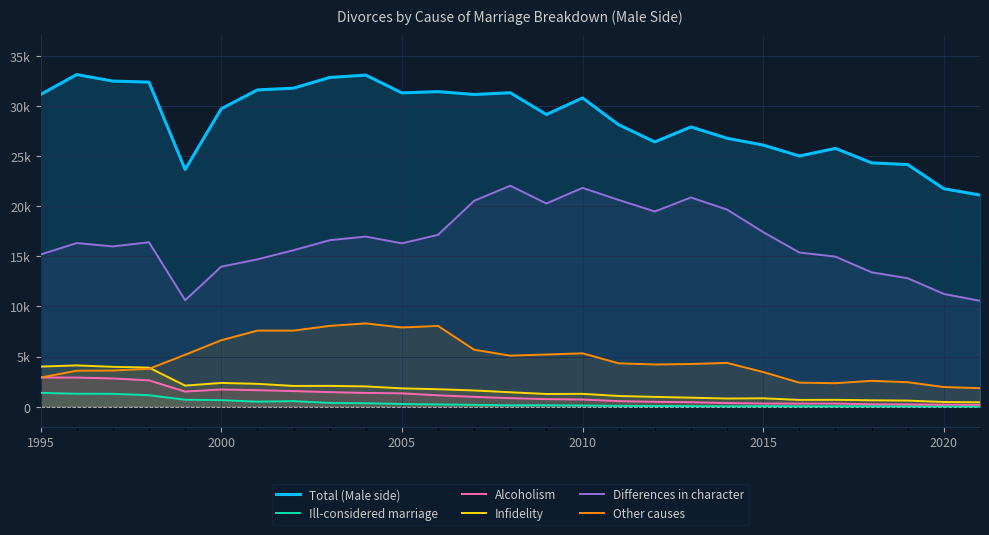

What are all the series names shown in the legend?

Total (Male side), Ill-considered marriage, Alcoholism, Infidelity, Differences in character, Other causes